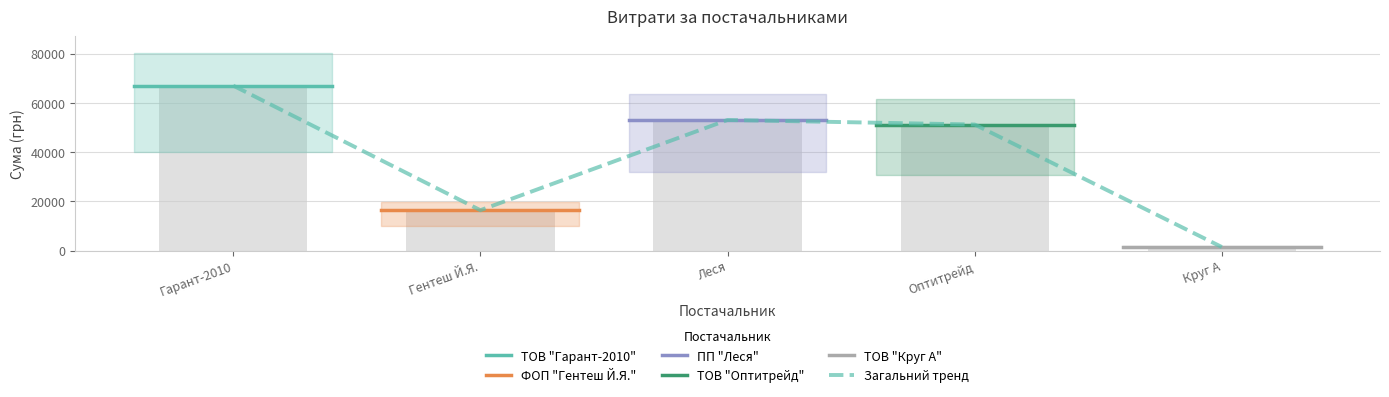

List the labels in order of ПП "Леся" value, largest first.

Гарант-2010, Гентеш Й.Я., Леся, Оптитрейд, Круг А